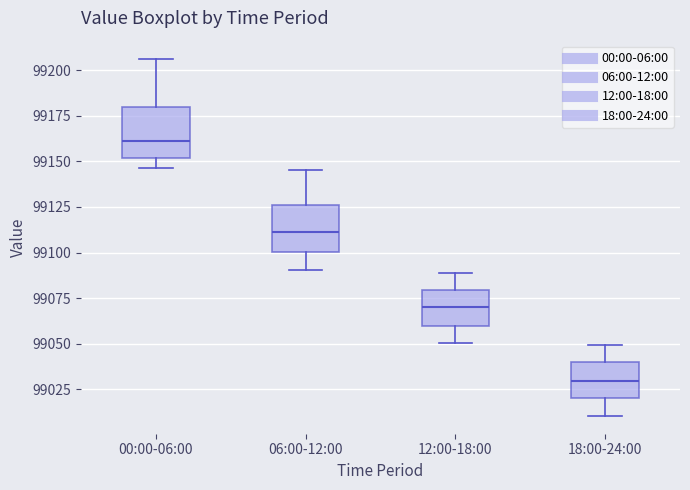

Where is the upper edge of the box for 12:00-18:00 on the y-axis? The values are not printed on the chart, so give them approximately, as read against the axis.

99080